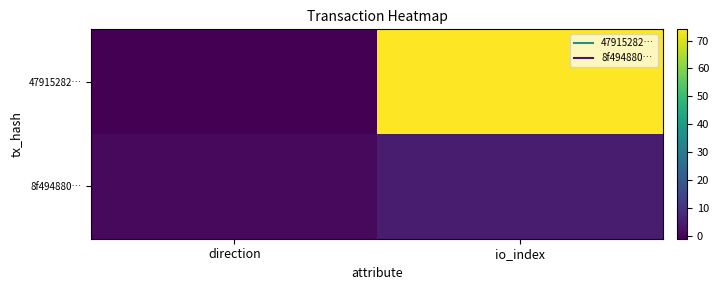

Which has a higher value, io_index or direction?

io_index